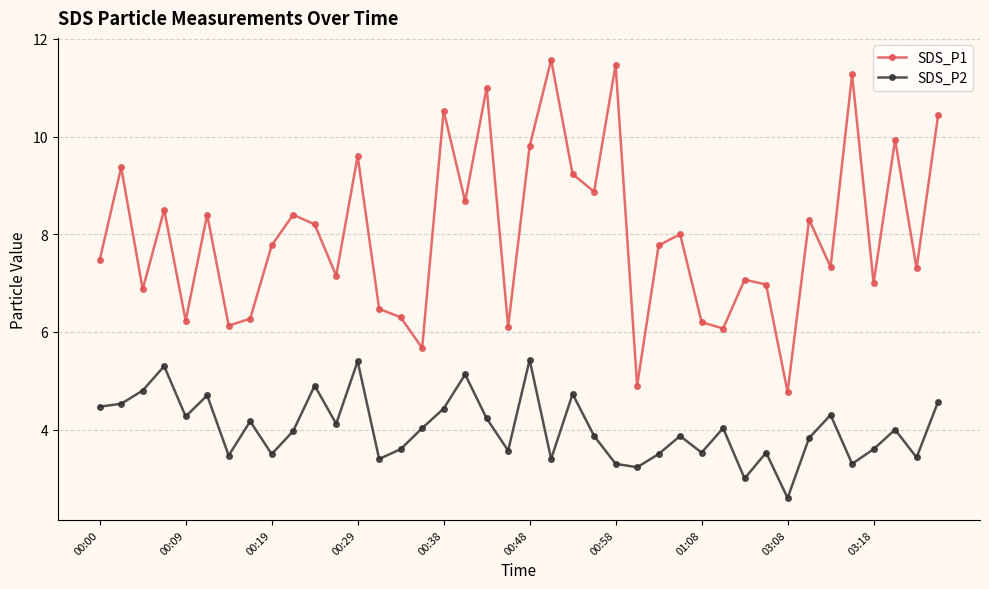

True or false: SDS_P1 and SDS_P2 intersect in this chart.

False